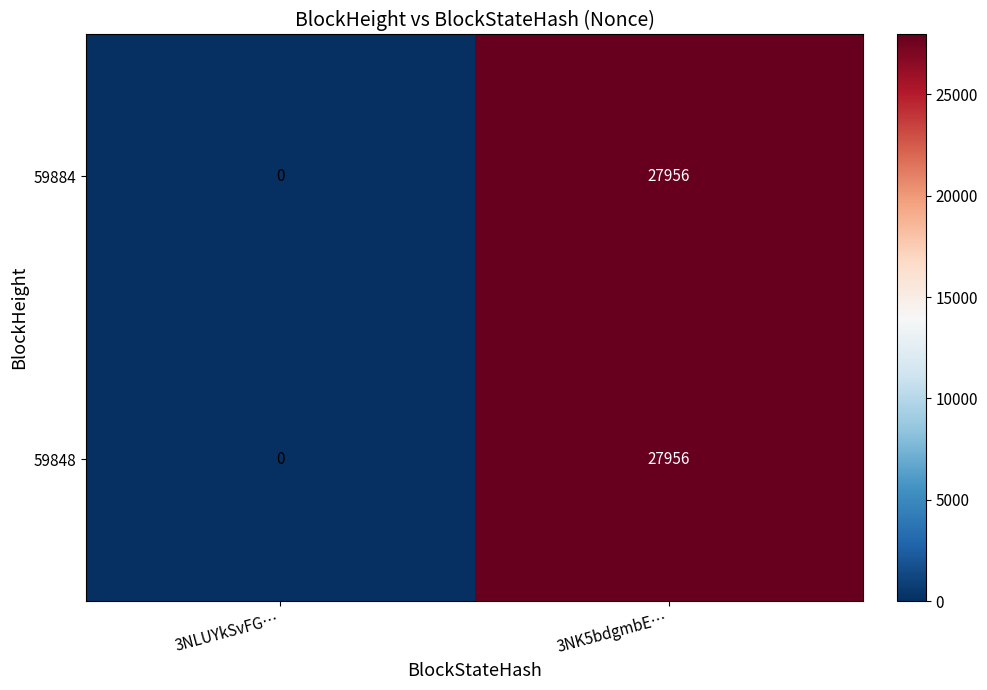

What is the average value of the 59884 series?

13978